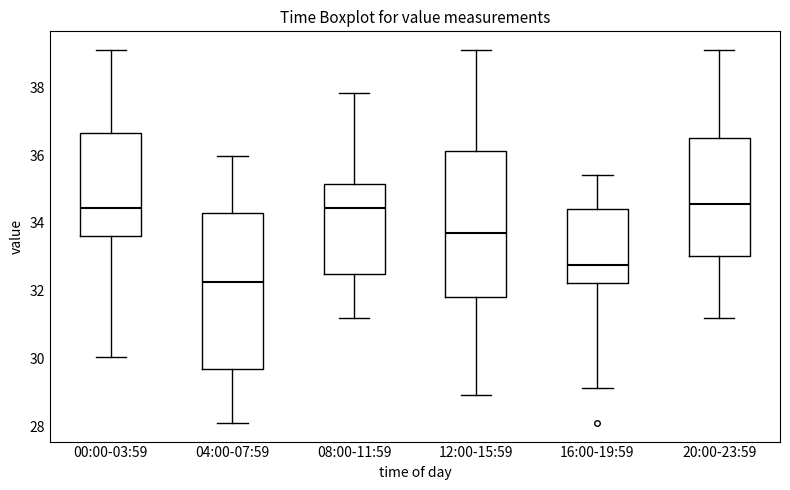

Comparing the boxes themselves (not the whiskers), which one is the tallest?

04:00-07:59